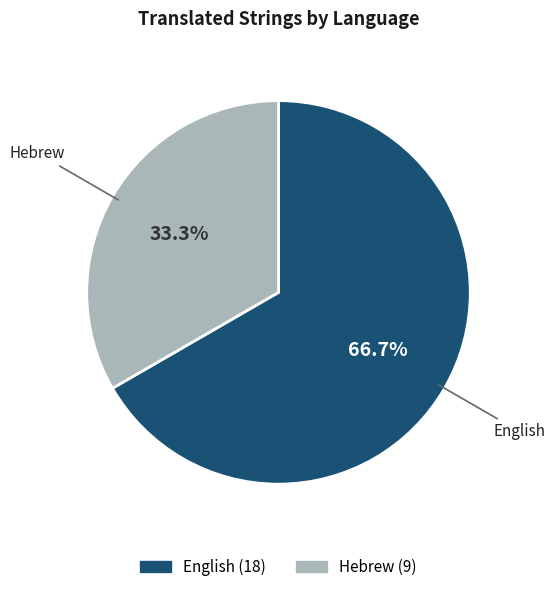

Does any single category account for the majority?

Yes